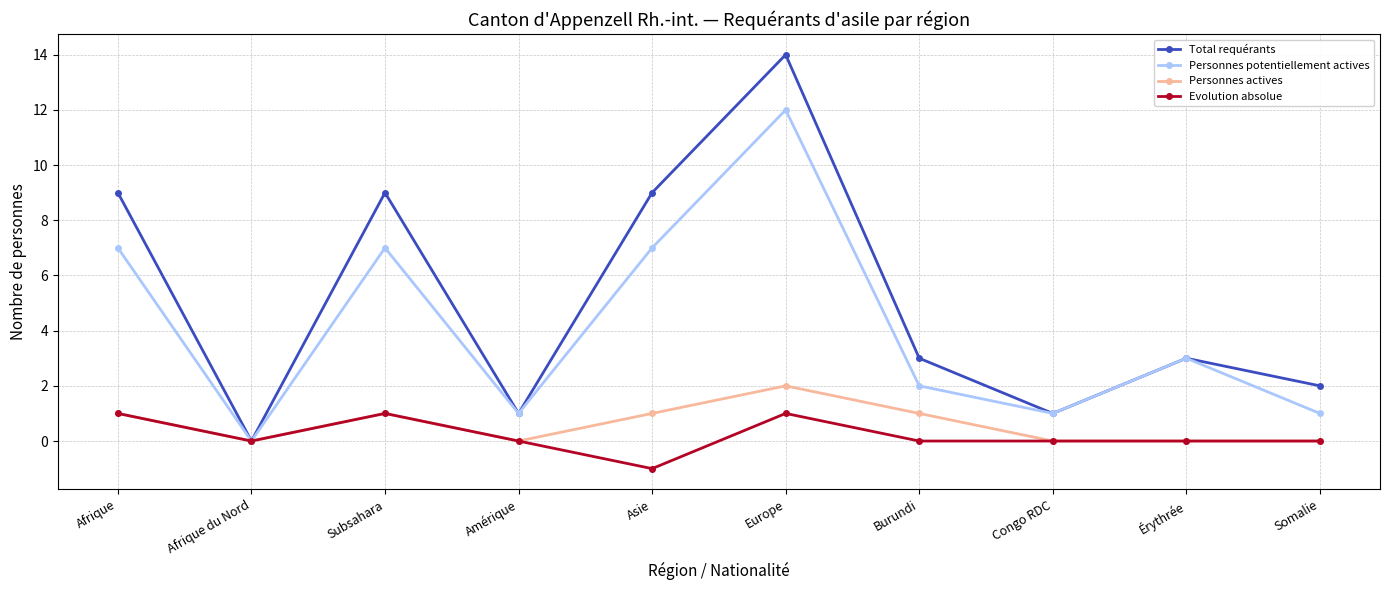

Reading left to right, list all the values displayed in this chart.

Total requérants: Afrique=9	Afrique du Nord=0	Subsahara=9	Amérique=1	Asie=9	Europe=14	Burundi=3	Congo RDC=1	Érythrée=3	Somalie=2
Personnes potentiellement actives: Afrique=7	Afrique du Nord=0	Subsahara=7	Amérique=1	Asie=7	Europe=12	Burundi=2	Congo RDC=1	Érythrée=3	Somalie=1
Personnes actives: Afrique=1	Afrique du Nord=0	Subsahara=1	Amérique=0	Asie=1	Europe=2	Burundi=1	Congo RDC=0	Érythrée=0	Somalie=0
Evolution absolue: Afrique=1	Afrique du Nord=0	Subsahara=1	Amérique=0	Asie=-1	Europe=1	Burundi=0	Congo RDC=0	Érythrée=0	Somalie=0